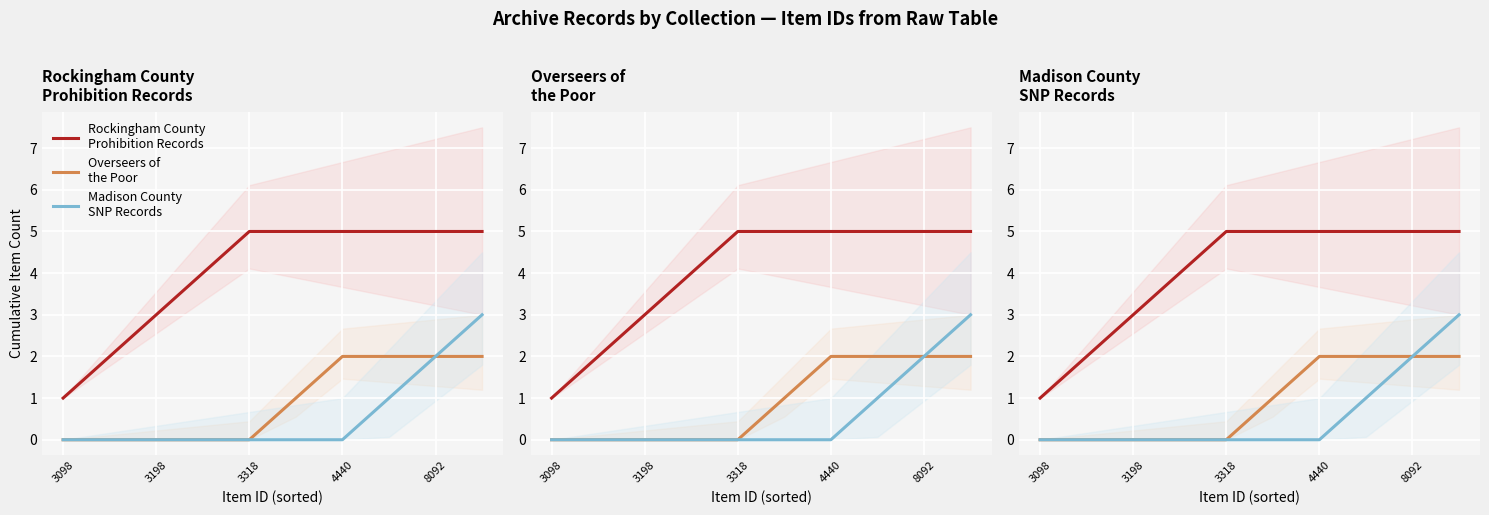

True or false: Madison County
SNP Records has more than 2 interior local peaks.

False